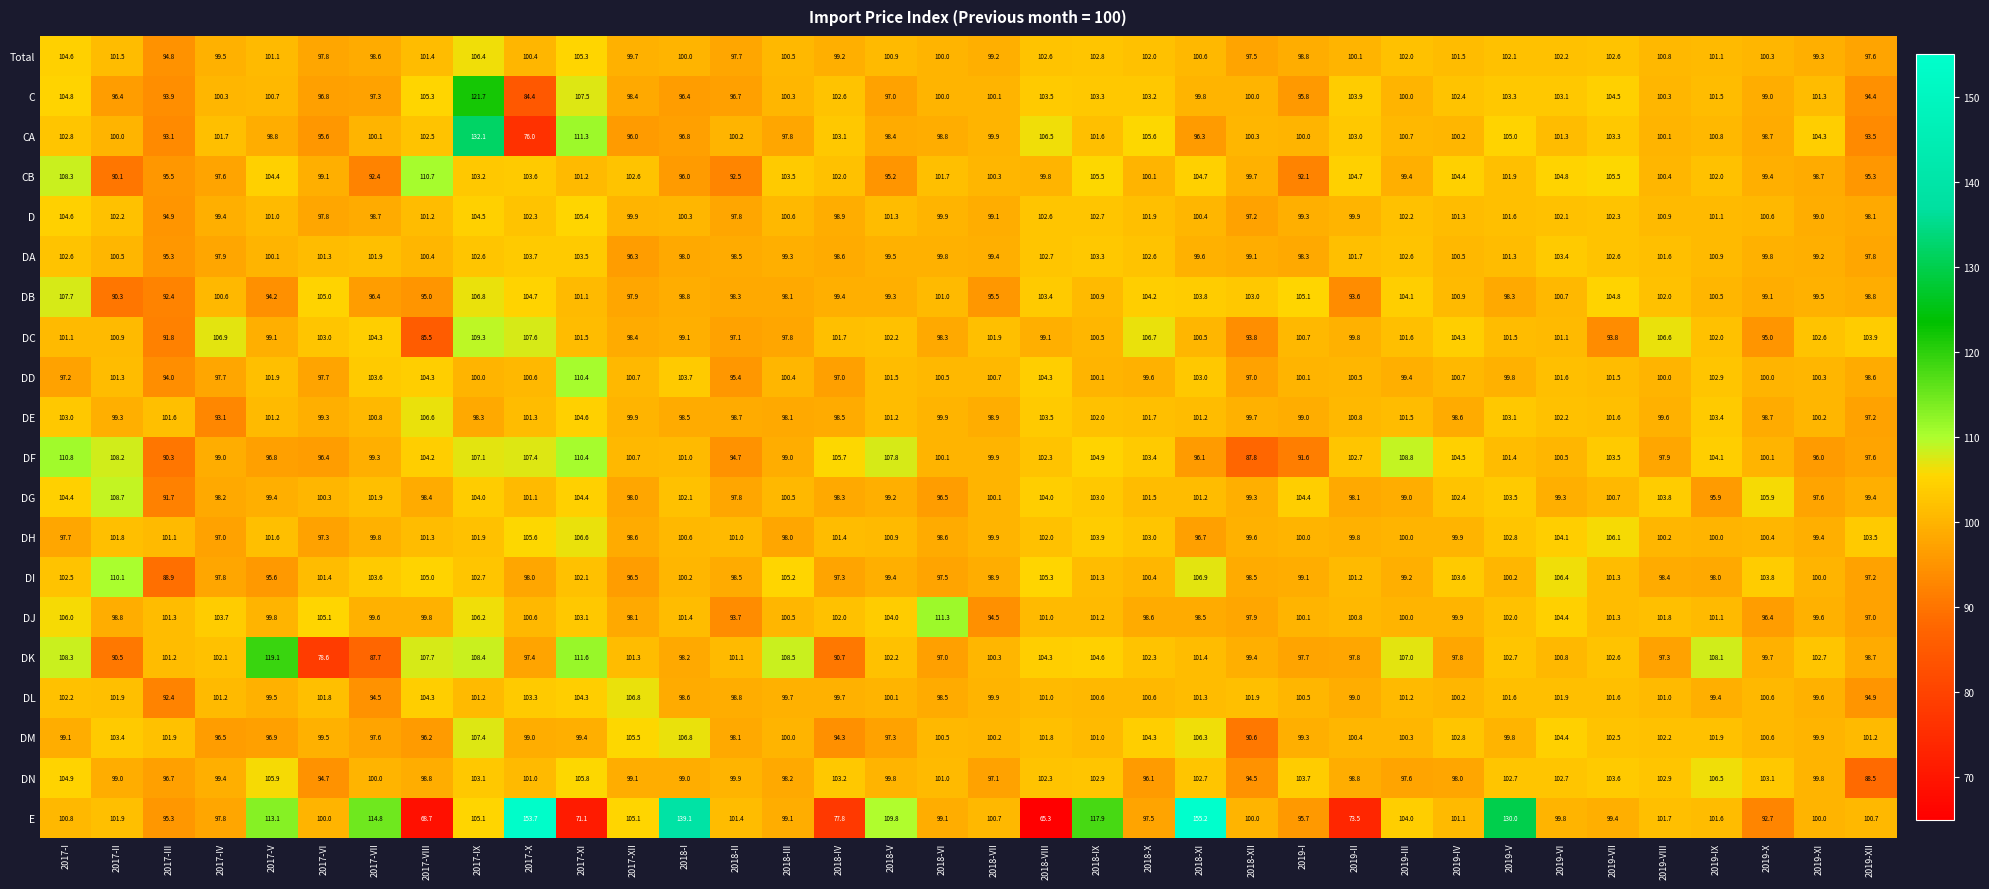

At which label does DN first exceed 100?

2017-I